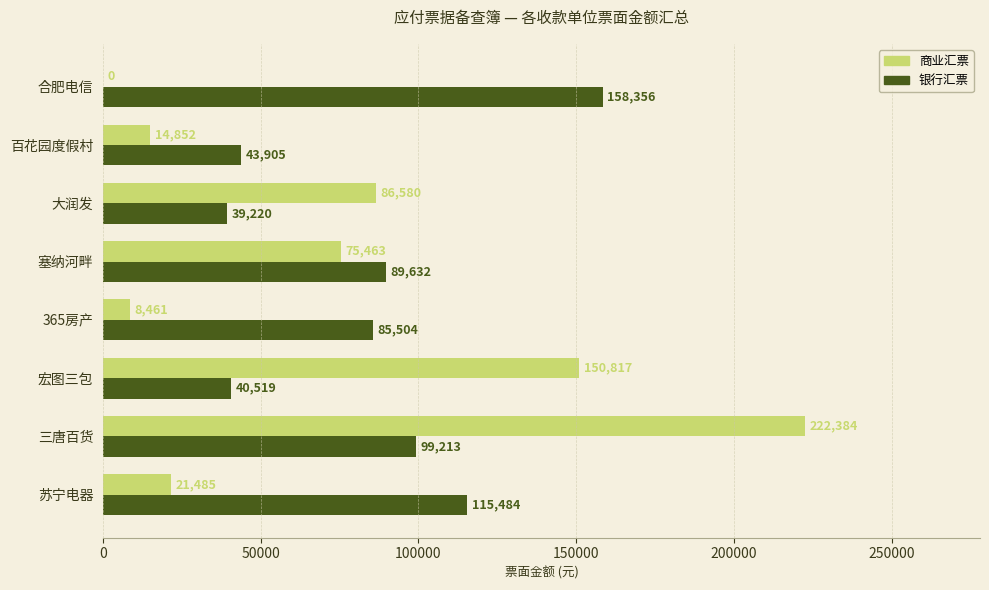

Where is 银行汇票 nearest to the value 98788?

三唐百货